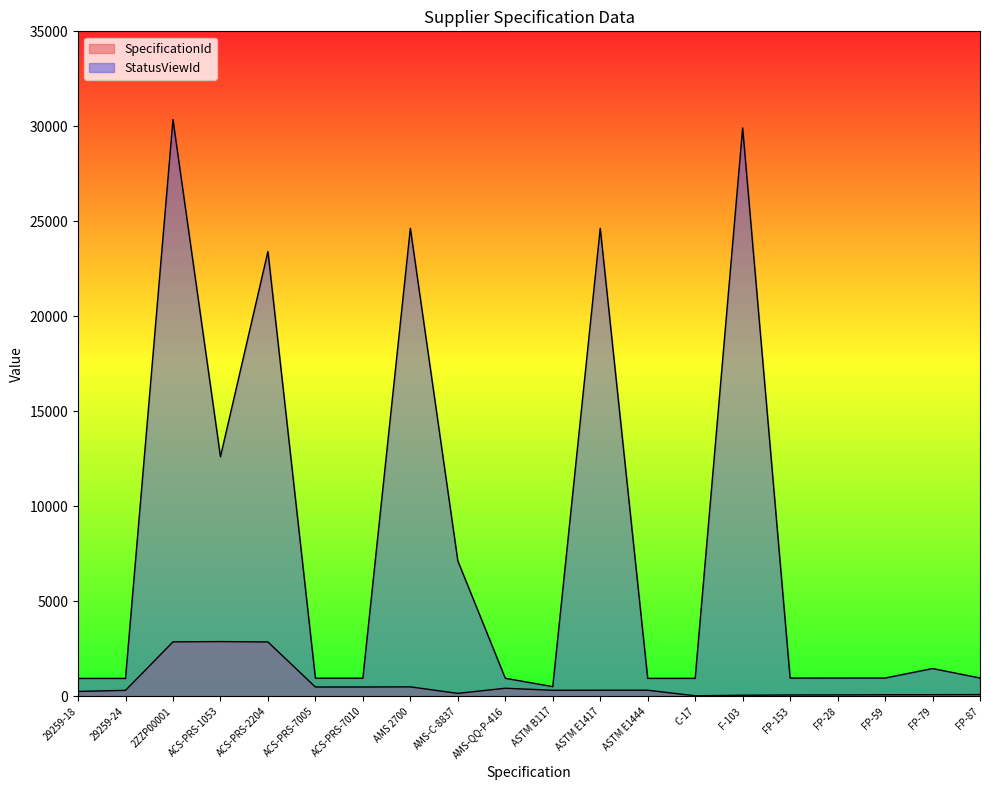

What is the greatest value displayed?

30353